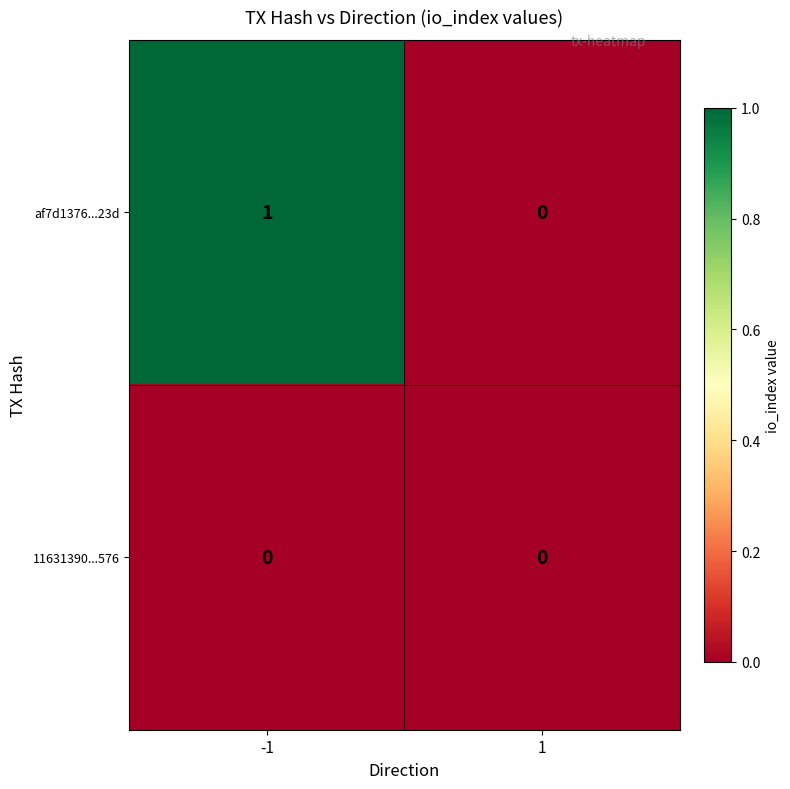

Which series has the largest range (max minus min)?

af7d1376...23d